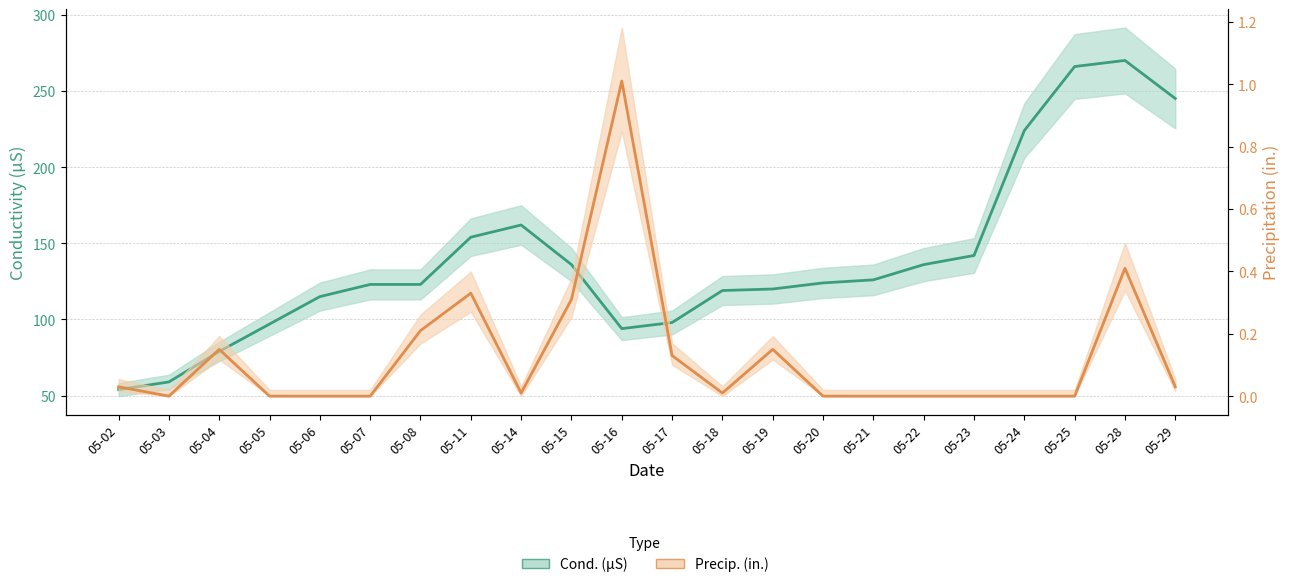

Does the chart have visible grid lines?

Yes